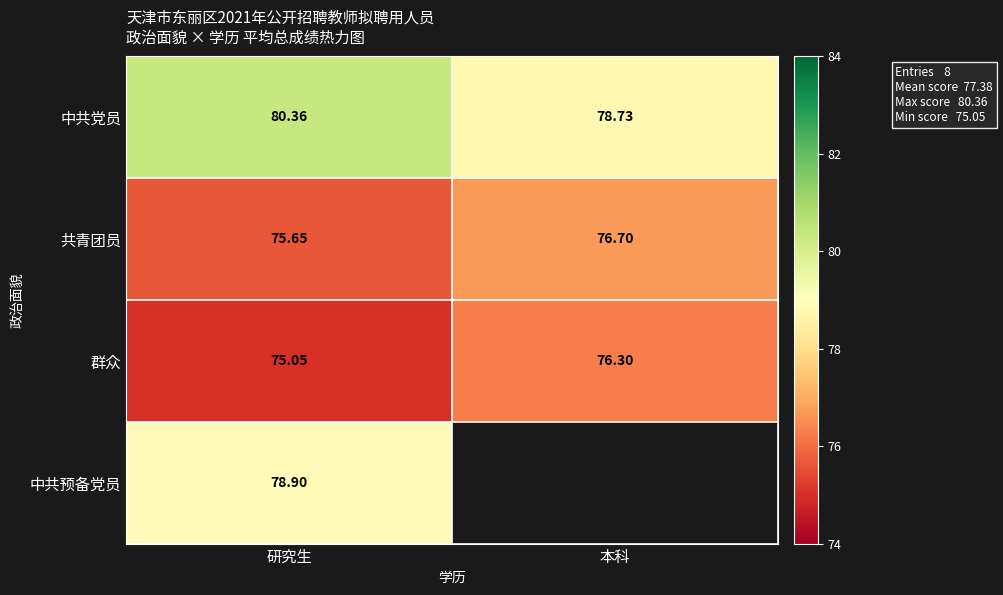

How many 共青团员 values are between 75 and 76?

1